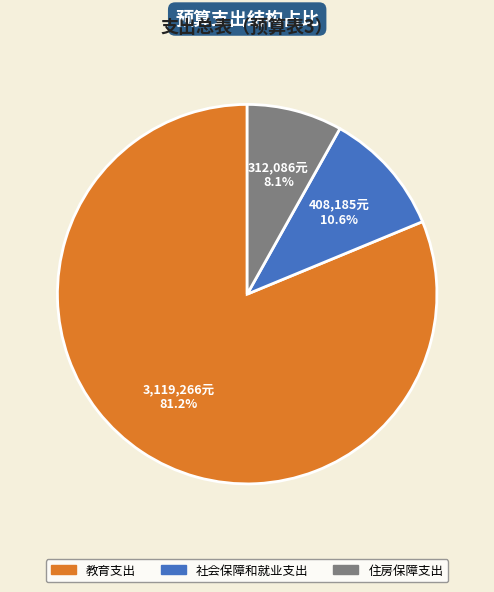

True or false: 社会保障和就业支出 accounts for 11% of the total.

True